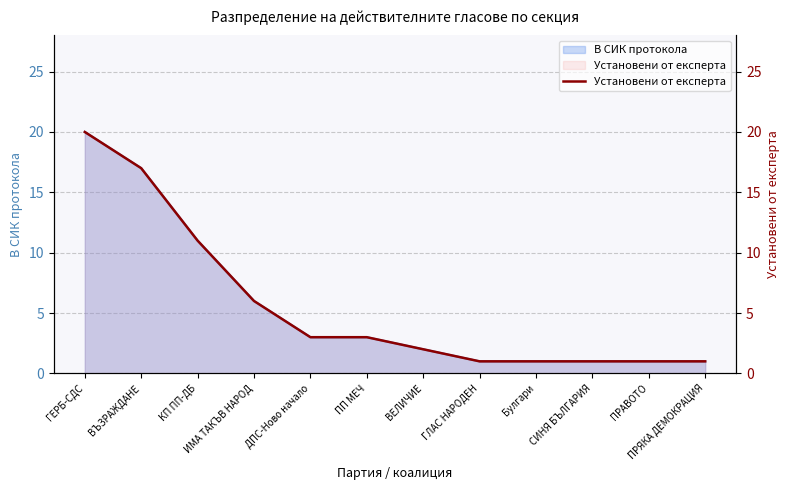

How many lines are shown in the chart?

1